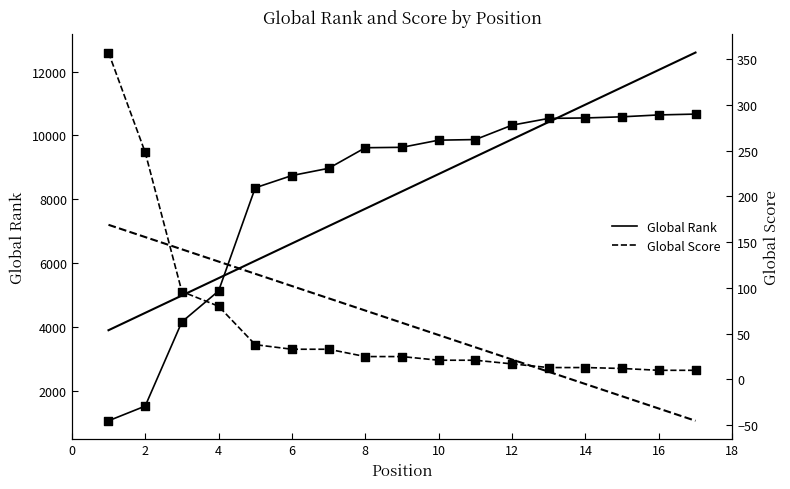

What are all the series names shown in the legend?

Global Rank, Global Score